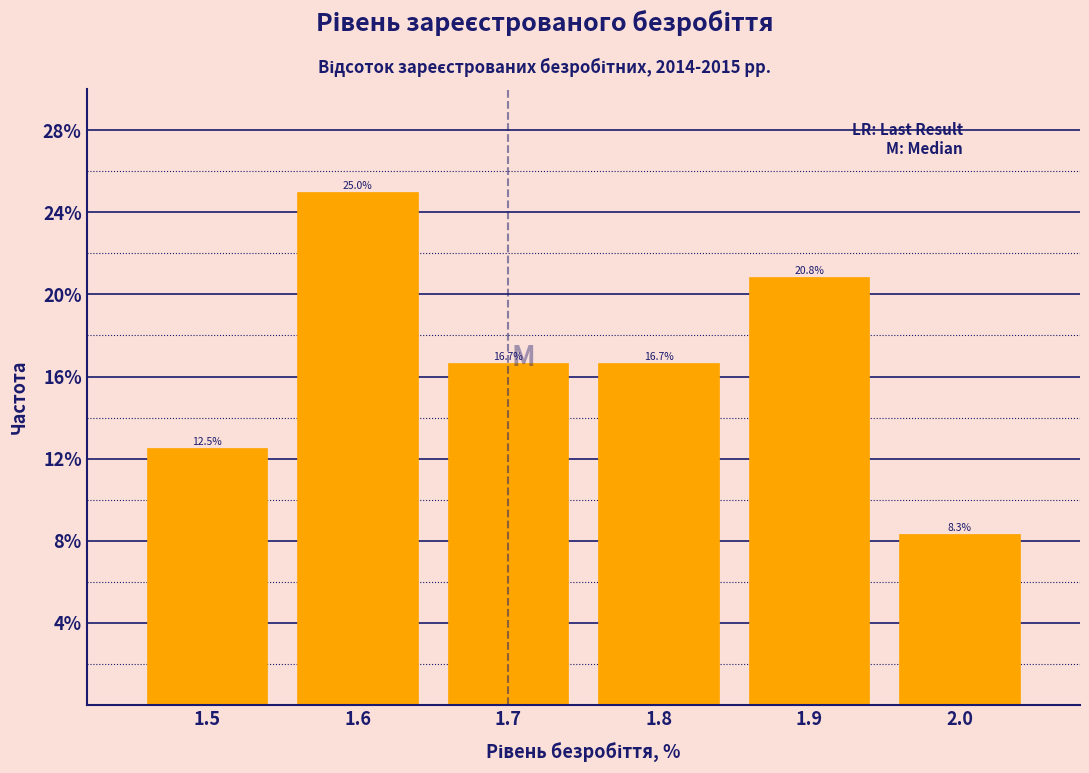

Reading right to left, transcribe all the data shown in this chart.

2.0=8.3	1.9=20.8	1.8=16.7	1.7=16.7	1.6=25.0	1.5=12.5